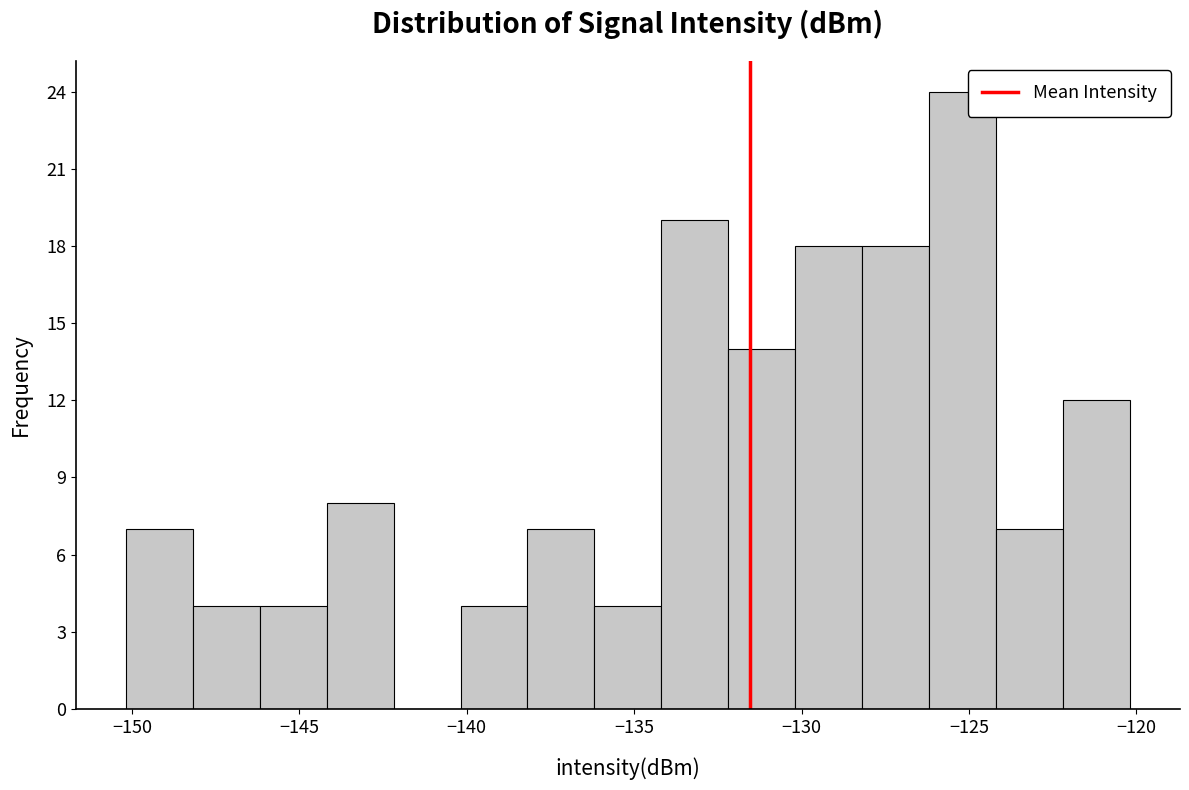

Read against the x-axis, roughly where is the centre of the tallest bar?

-125.0